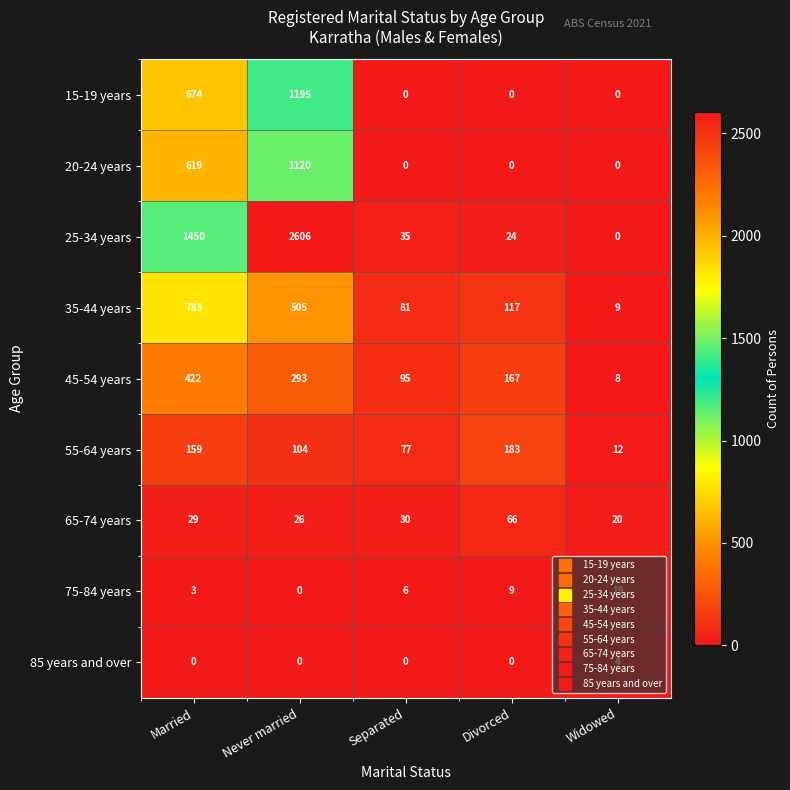

Read the 55-64 years value at Separated, to the nearest 50.

100